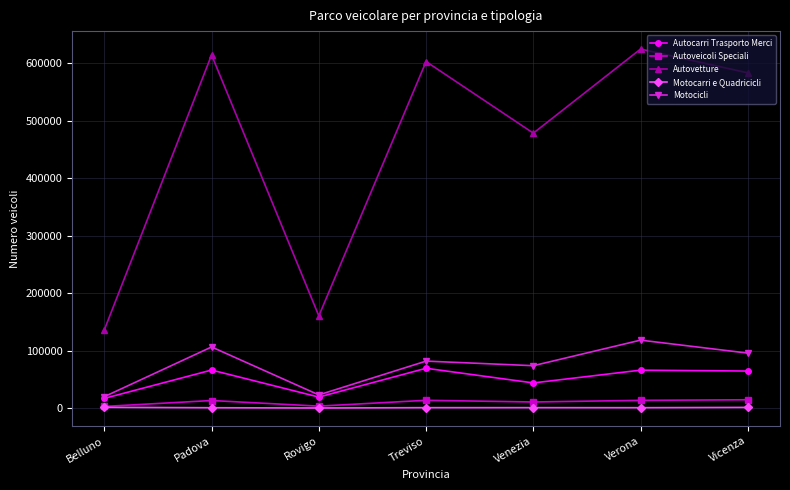

What is the average value of the Motocicli series?

74121